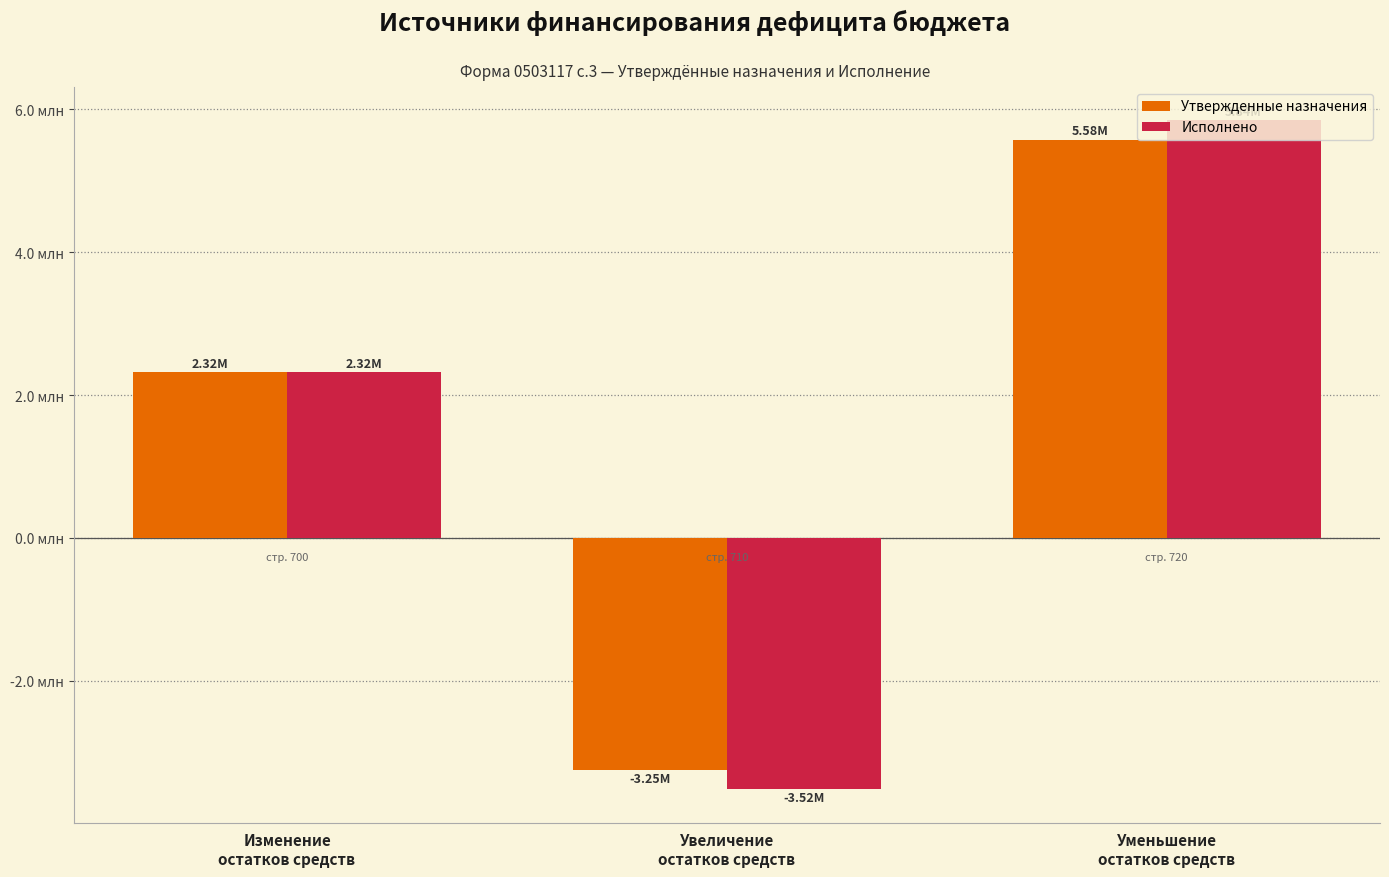

What are all the series names shown in the legend?

Утвержденные назначения, Исполнено